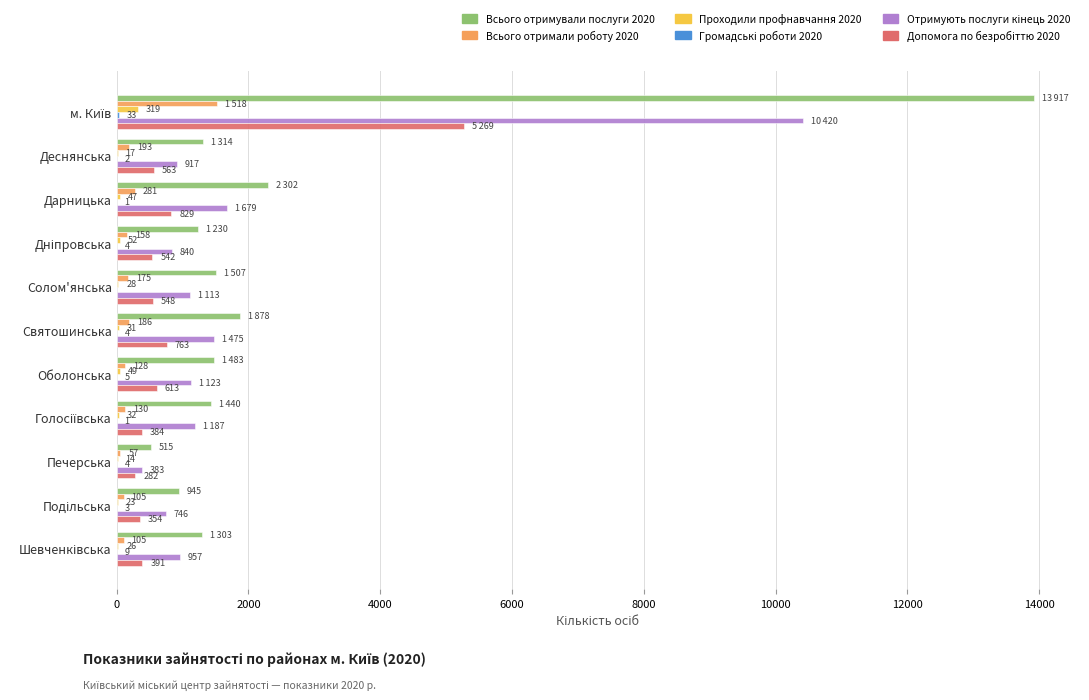

Which series has the largest total across all categories?

Всього отримували послуги 2020